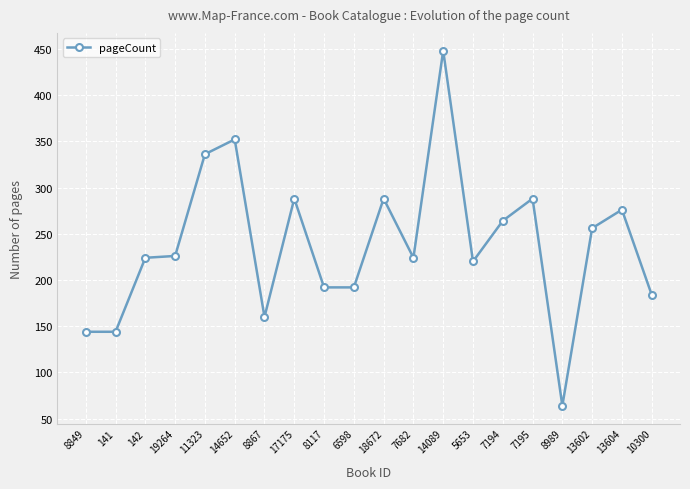

Does the chart display data point markers on the line(s)?

Yes